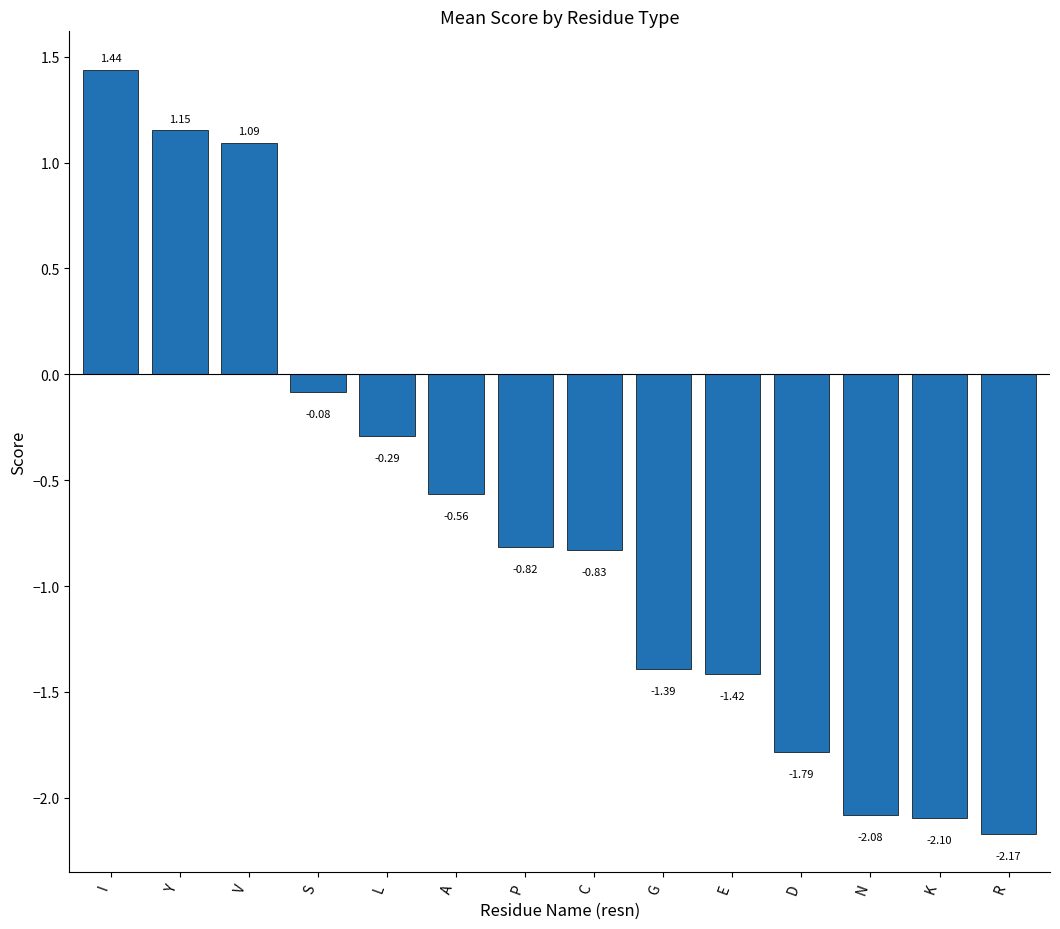

Rank the categories by value from lowest to highest.

R, K, N, D, E, G, C, P, A, L, S, V, Y, I